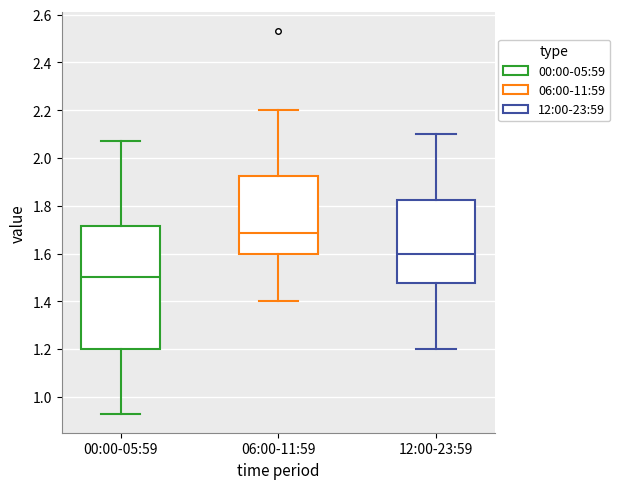

Which box is the tallest, from its lower edge to its upper edge?

00:00-05:59